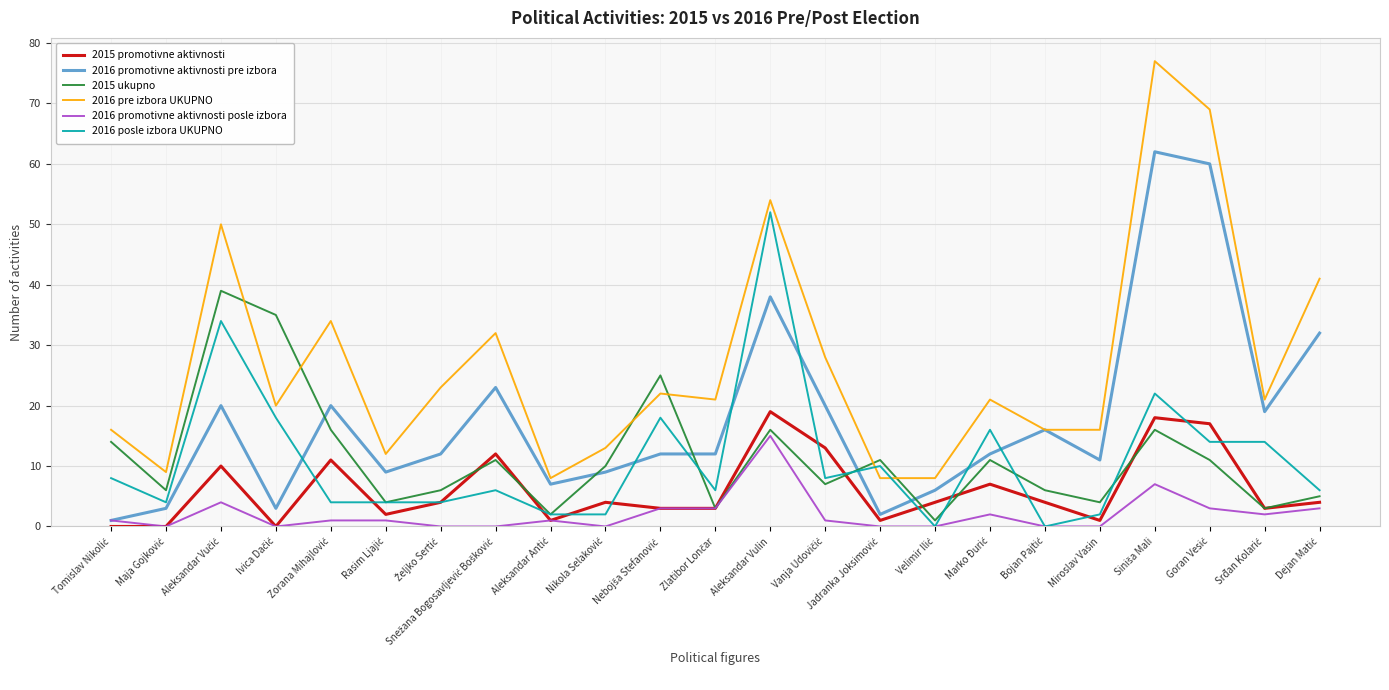

What is the average value of the 2015 ukupno series?

11